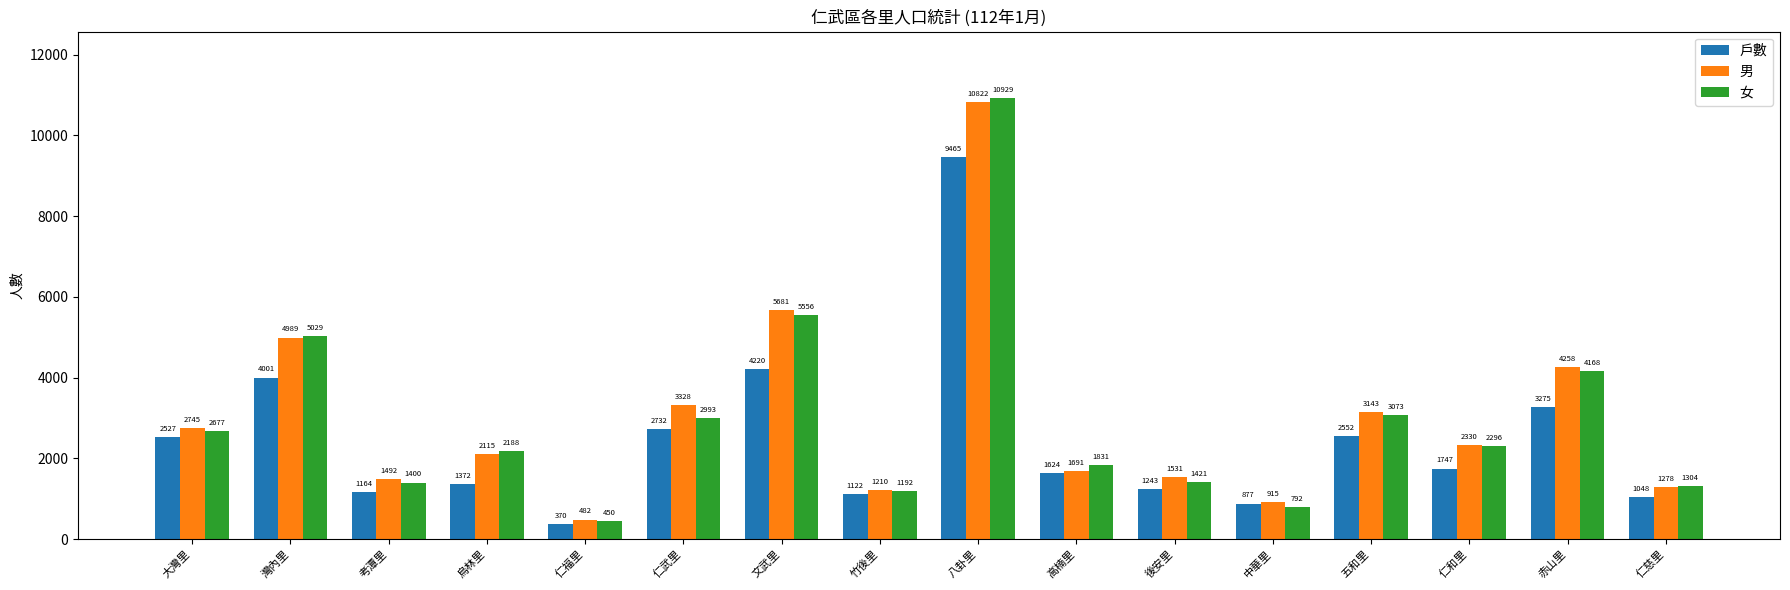

The value of 男 at 五和里 is 742. True or false?

False